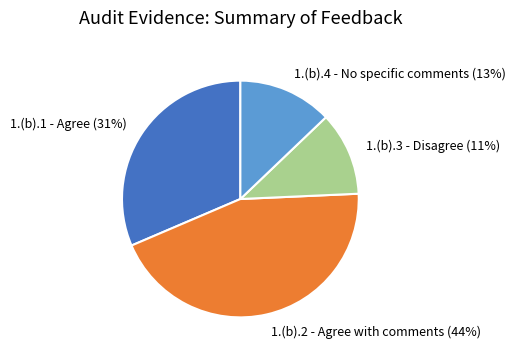

To the nearest percent, what is the average slice percentage?

25%